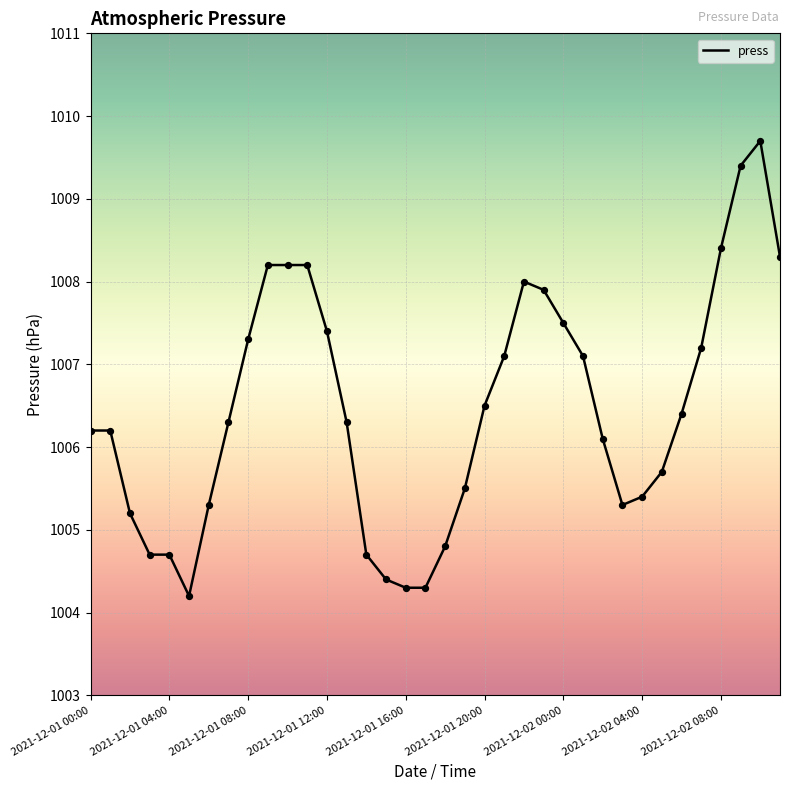

What is the minimum value shown in the chart?

1004.2